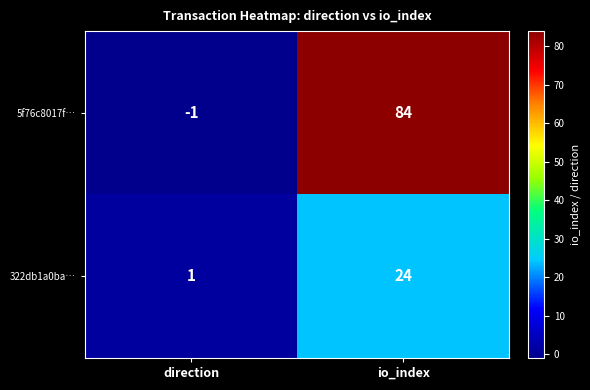

At which label is 322db1a0ba… closest to 12?

direction